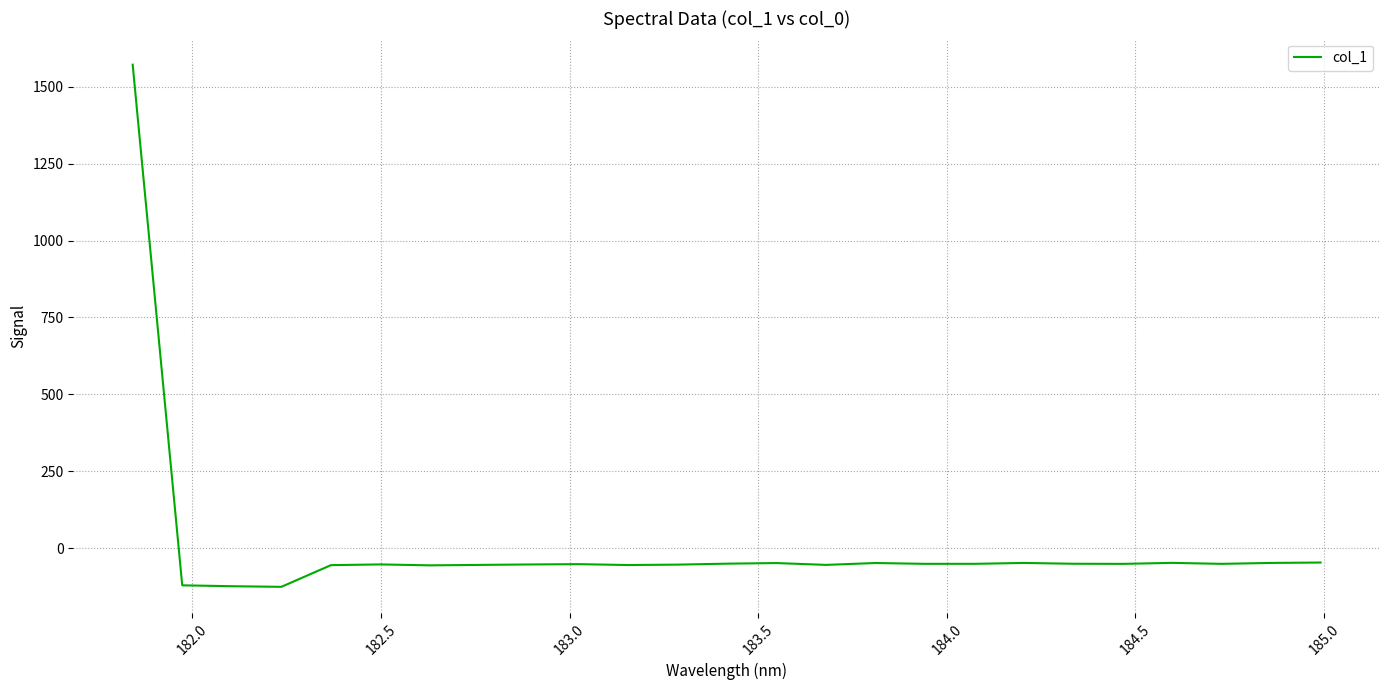

What is the smallest value displayed?

-125.8